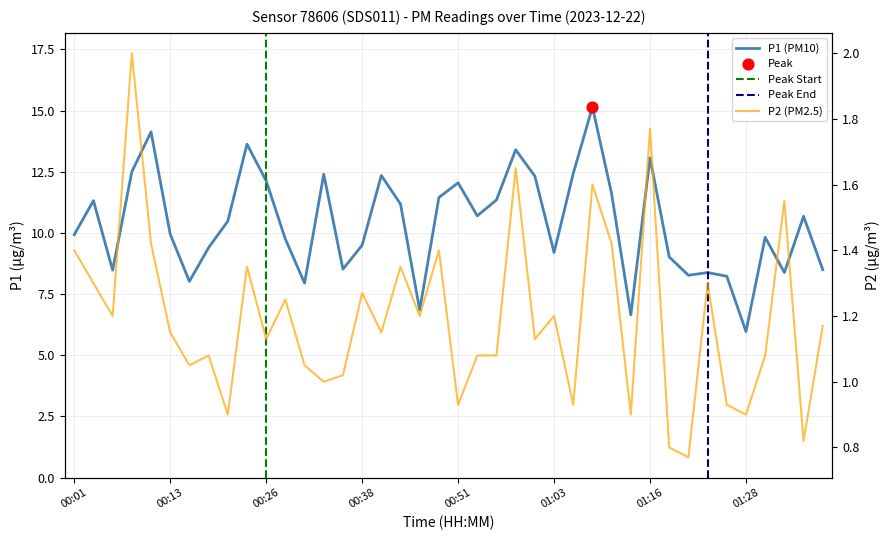

Which series contains the highest Y value?

P1